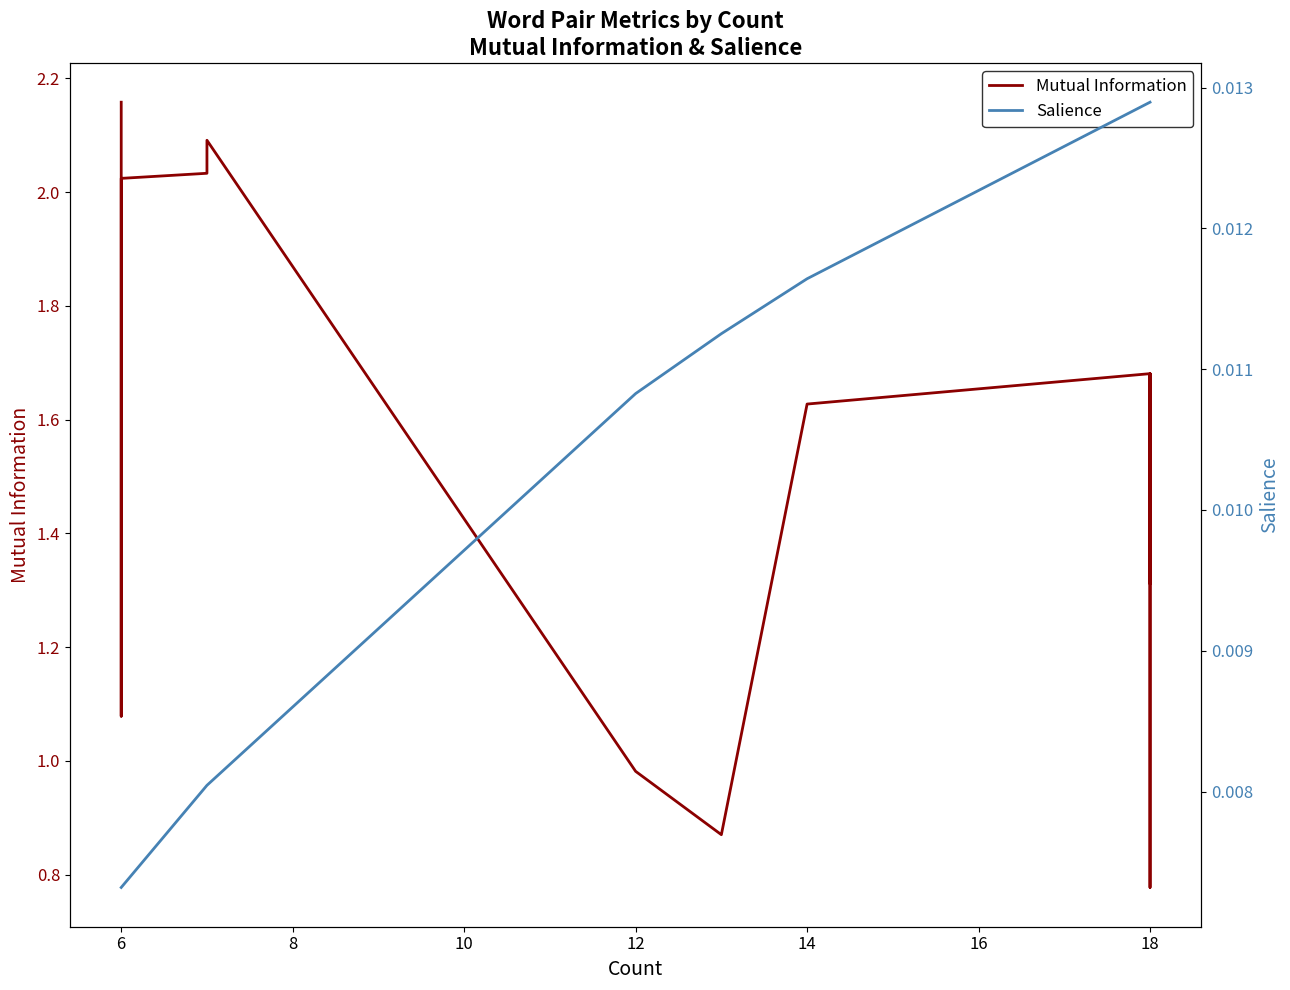

Which series has the largest total across all categories?

Mutual Information